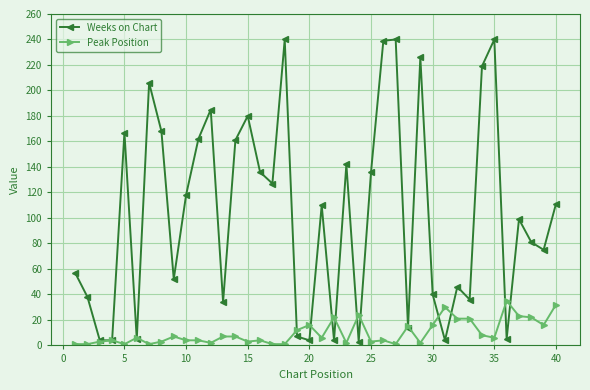

True or false: Weeks on Chart has more than 0 points higher than both neighbors.

True